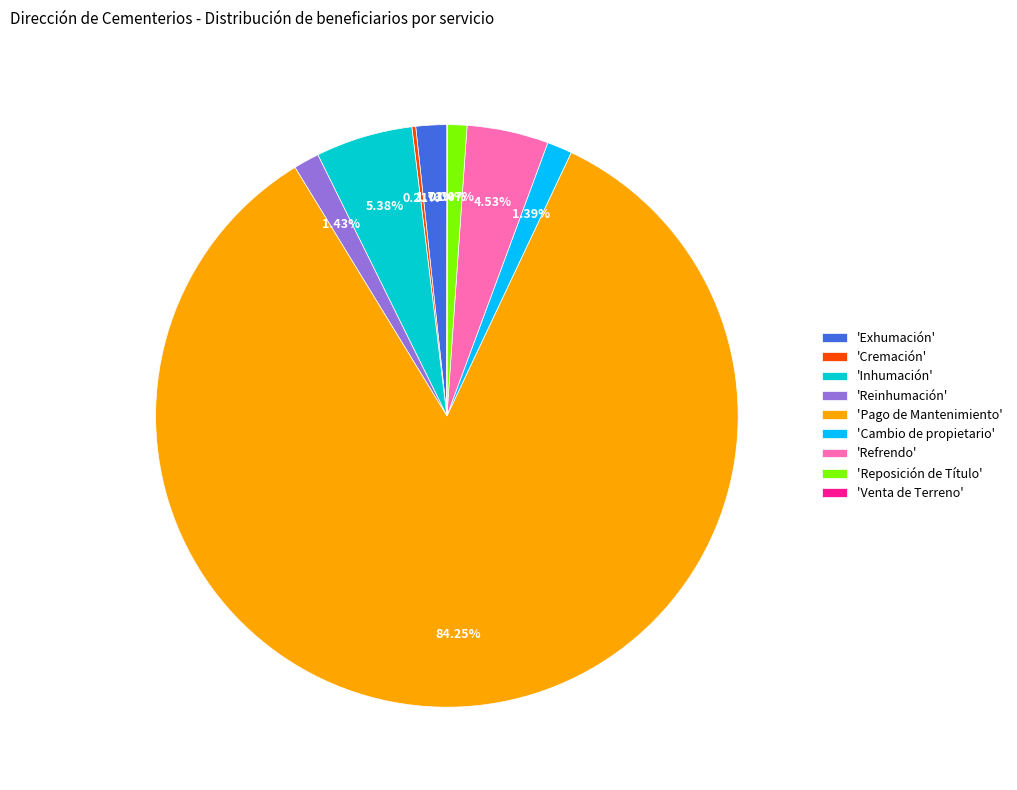

What is the largest slice in the pie chart?

'Pago de Mantenimiento'